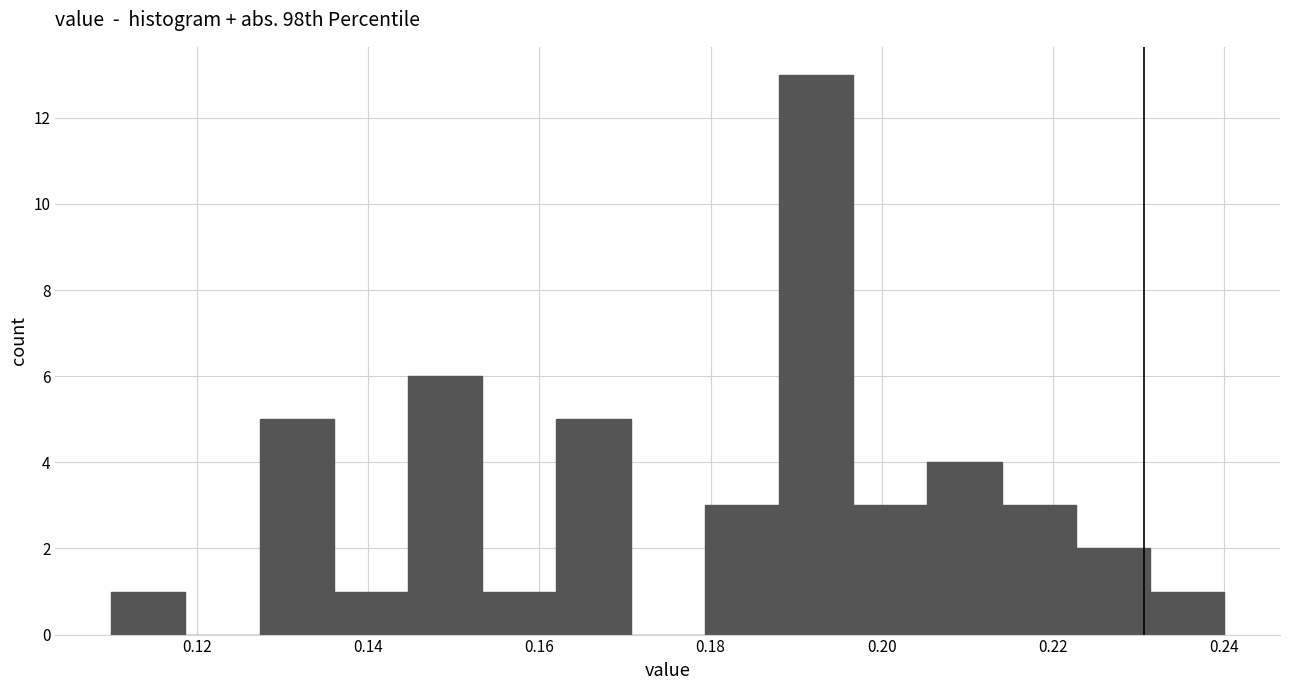

What is the height of the bar covering 0.110 to 0.118 on the x-axis? Neither the bar edges nor the heights are printed on the chart, so give them approximately, as read against the axes.

1